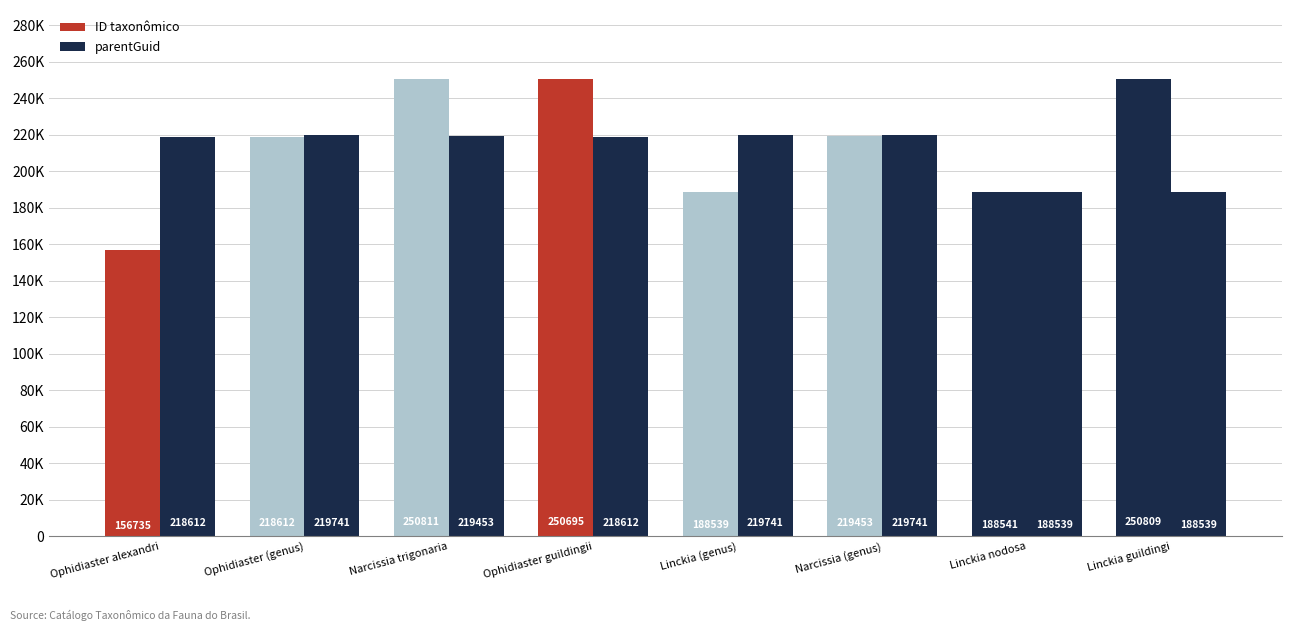

Are the bars horizontal?

No